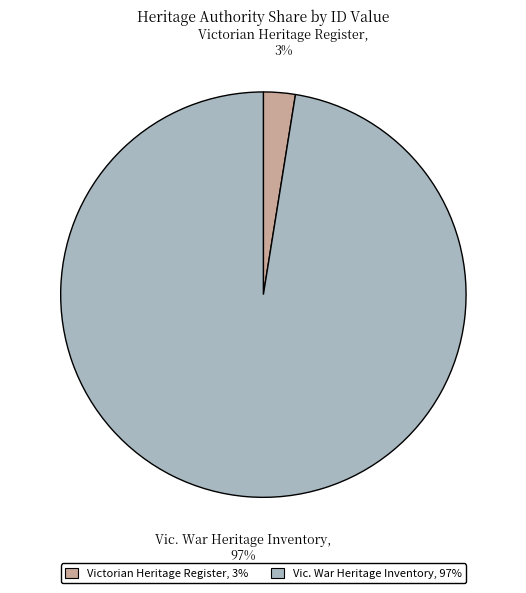

The Victorian Heritage Register slice represents 17% of the pie. True or false?

False